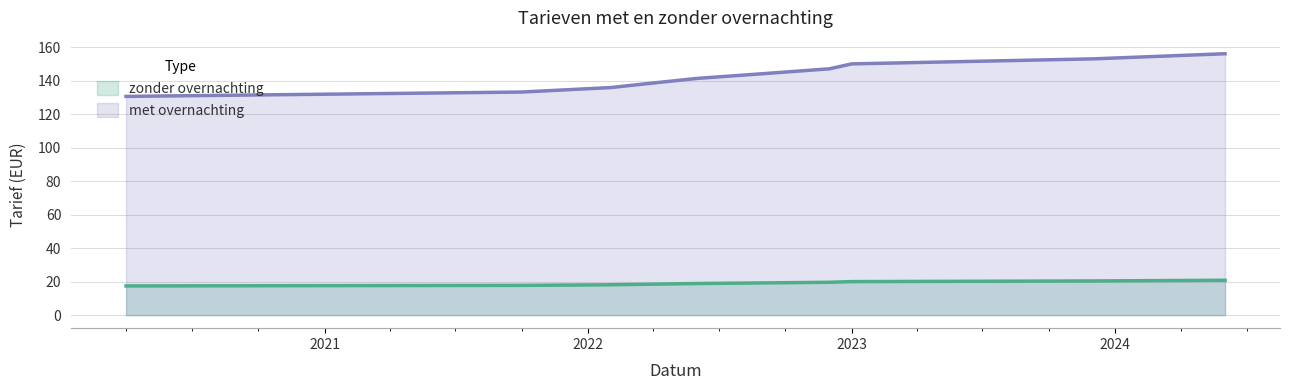

What is the minimum value shown in the chart?

17.4